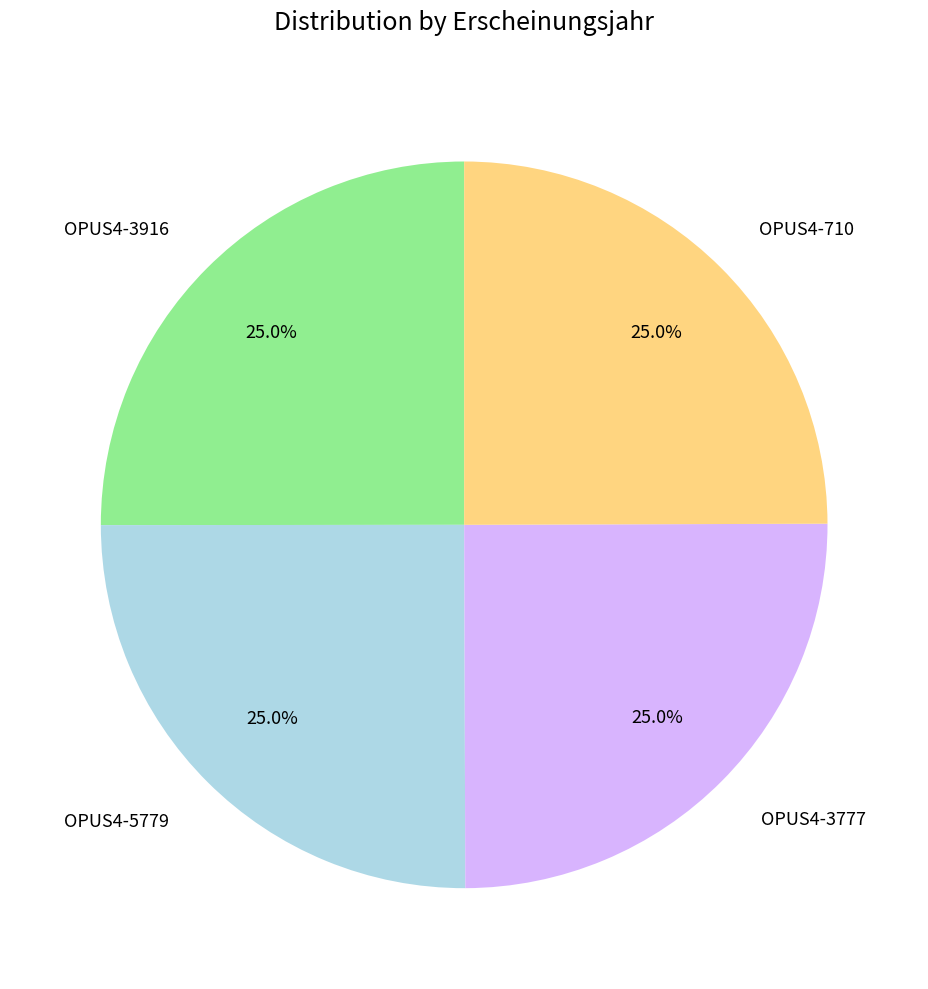

Approximately how many times larger is the value at OPUS4-3777 compared to OPUS4-5779?

1.0